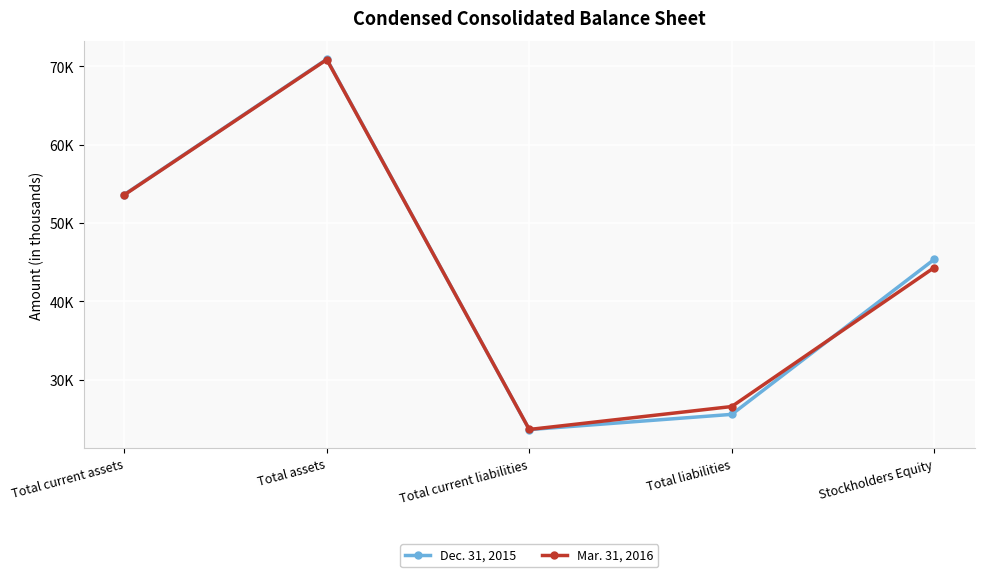

Does the chart have visible grid lines?

Yes